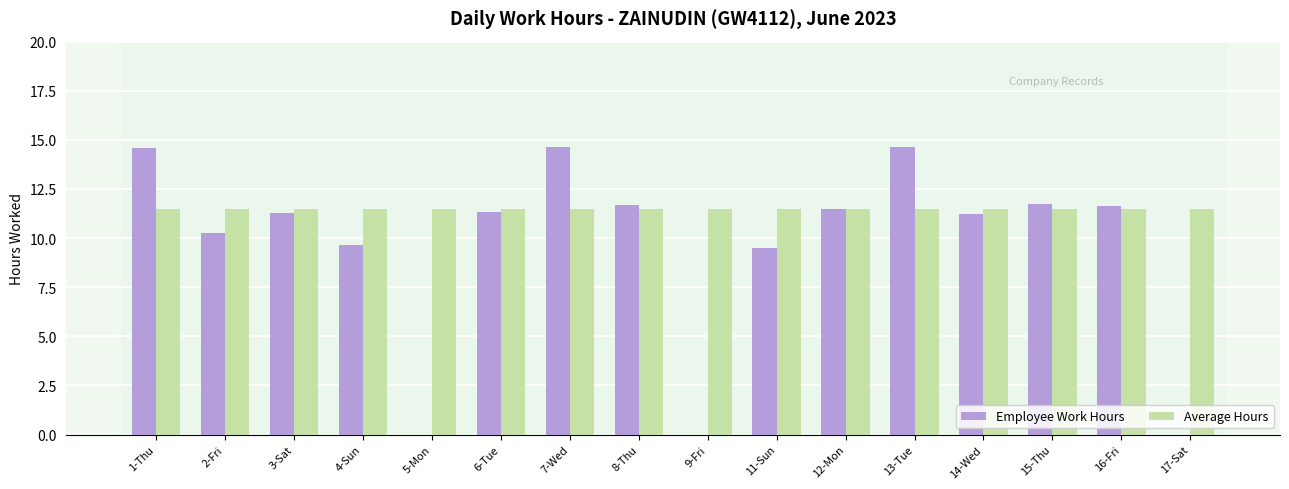

The Average Hours series shows 7.7 at 3-Sat. True or false?

False